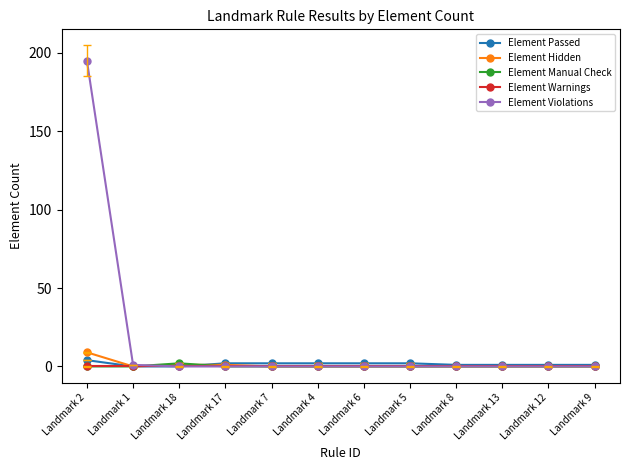

At which label does Element Passed reach its peak?

Landmark 2